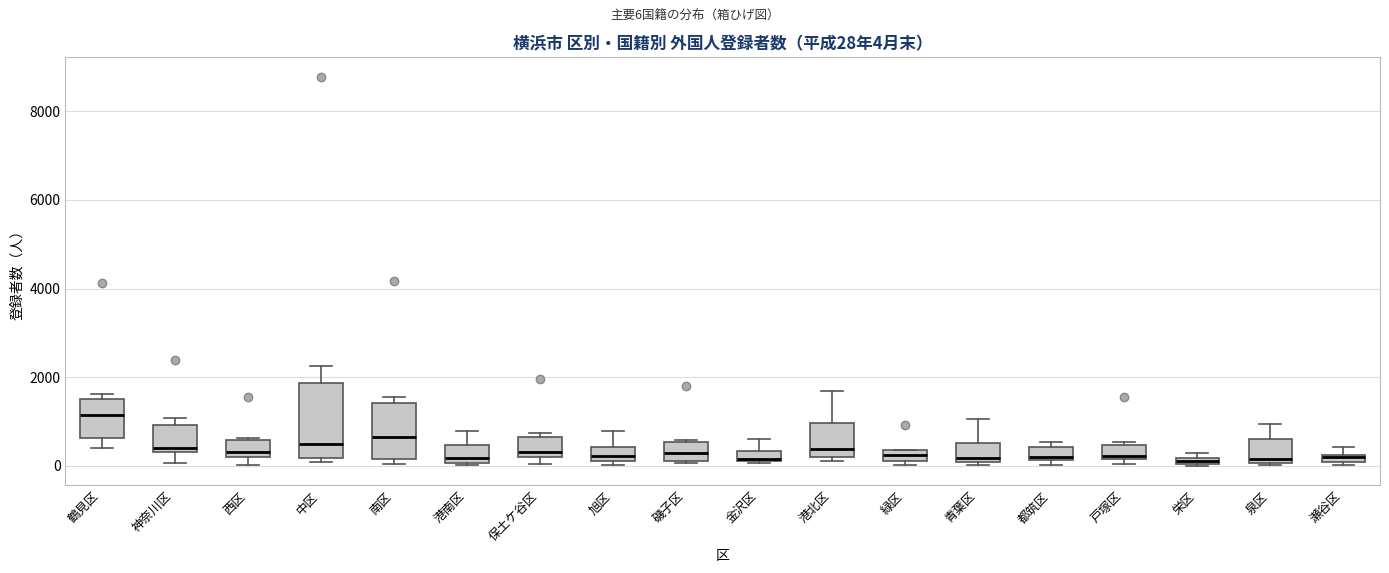

Which box is the tallest, from its lower edge to its upper edge?

中区